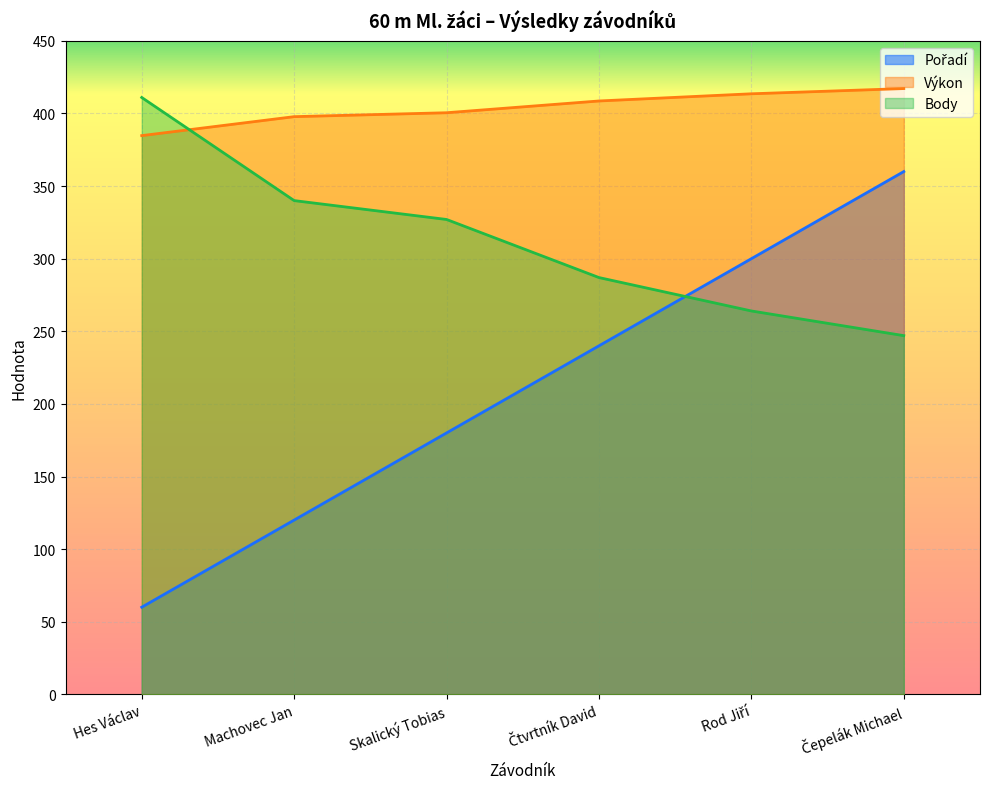

The value of Pořadí at Hes Václav is 86.9. True or false?

False